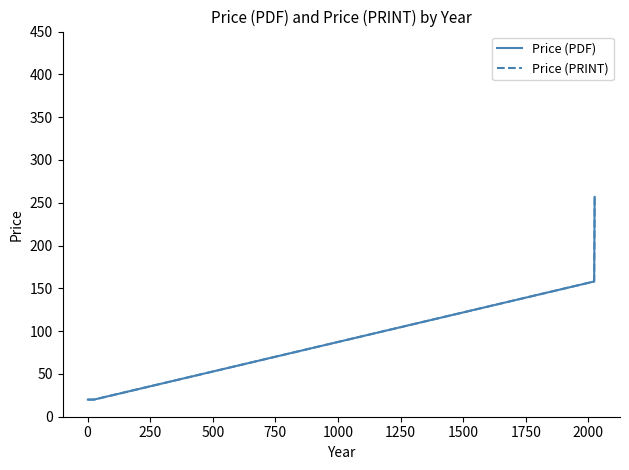

Which series has the largest range (max minus min)?

Price (PDF)